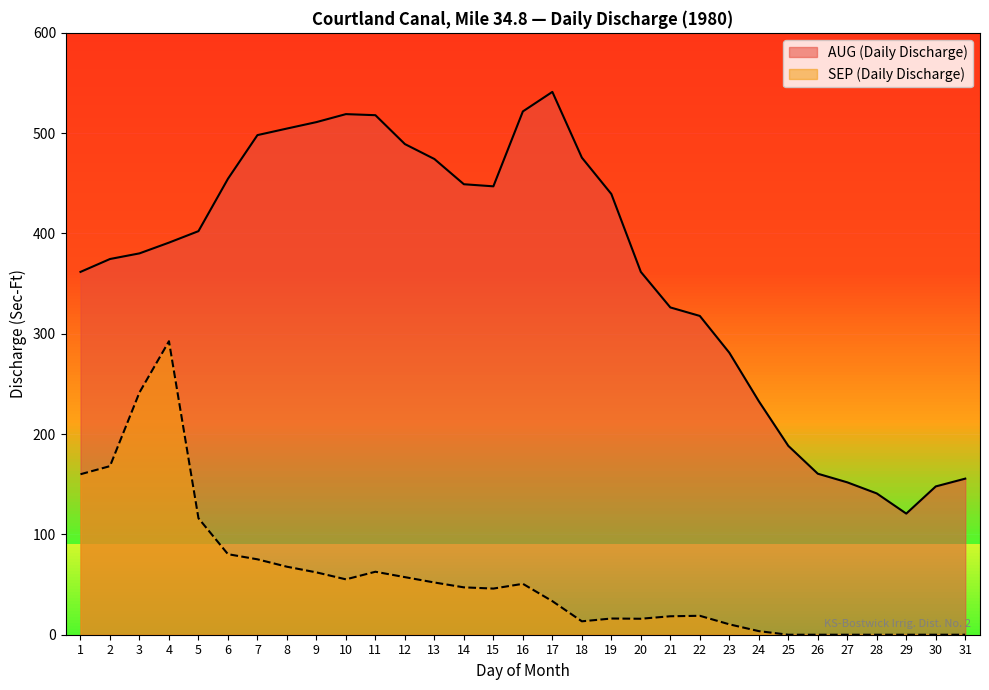

What is the sum of all AUG (Daily Discharge) values?

11337.3